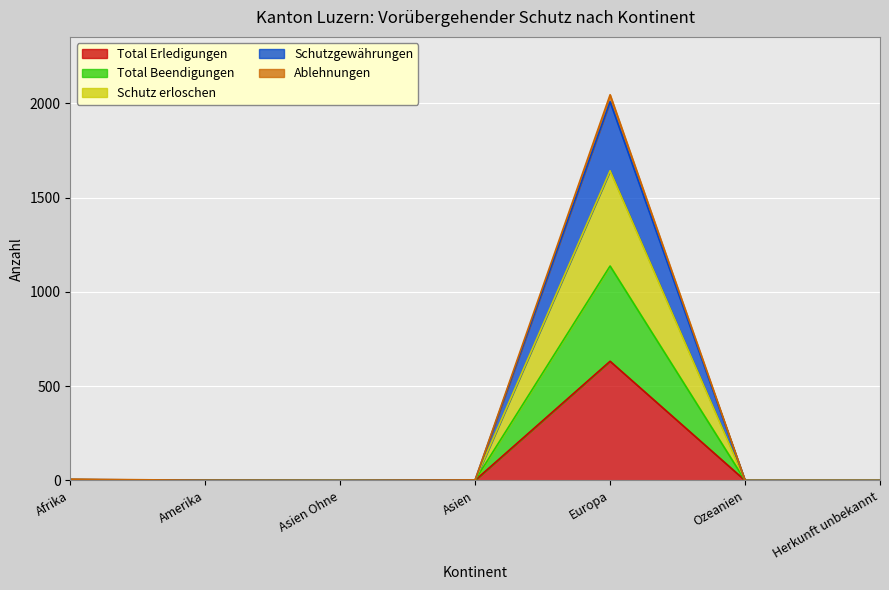

Count the number of categories in the chart.

7